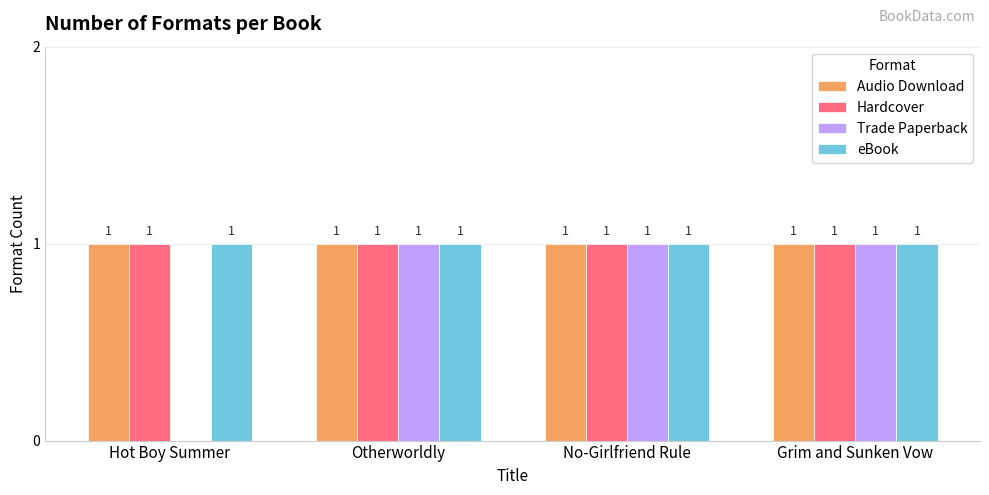

Which series changed the most between Hot Boy Summer and Grim and Sunken Vow?

Trade Paperback